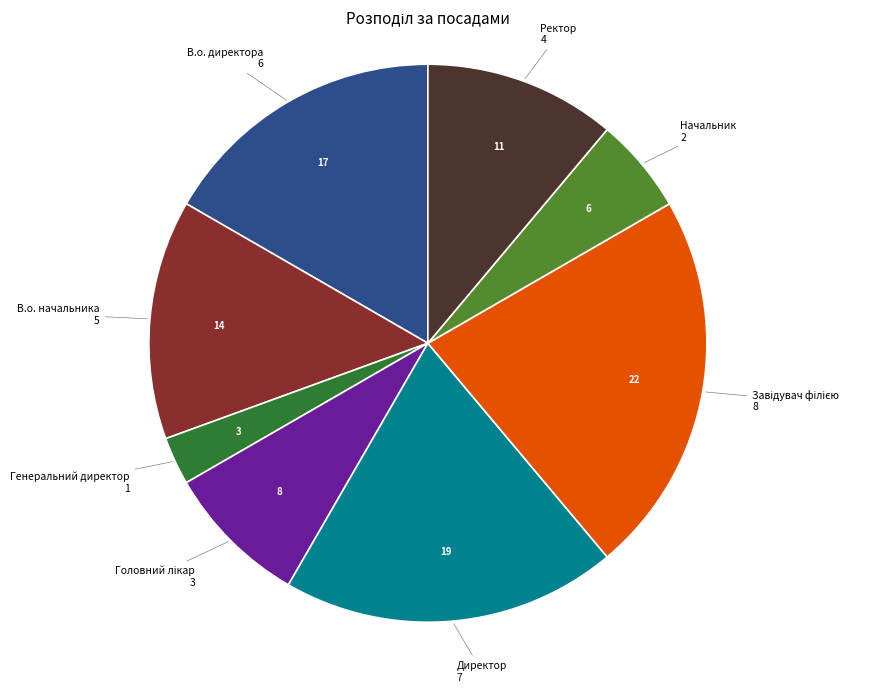

Is there a majority slice in this chart?

No